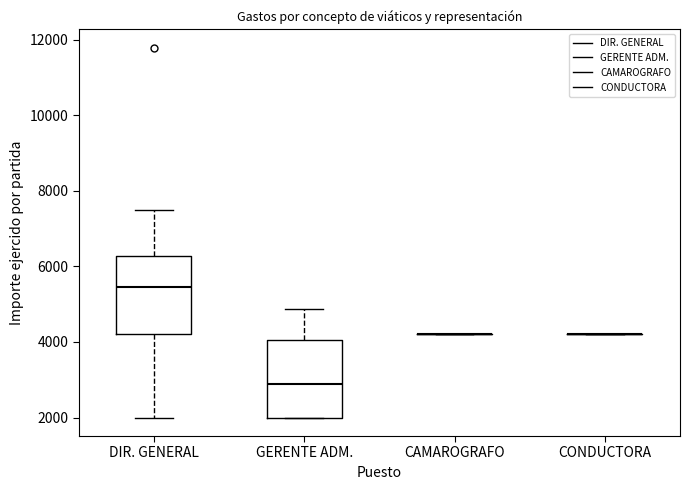

Reading left to right, transcribe this box plot: for each box, give where its median line is, the range the box spans, and where its two whiskers end, as read against the y-axis. The values are not printed on the chart, so give them approximately, as read against the axis.

DIR. GENERAL: median 5400, box 4200 to 6200, whiskers 2000 to 7600
GERENTE ADM.: median 2800, box 2000 to 4000, whiskers 2000 to 4800
CAMAROGRAFO: box collapsed to a line at 4200, whiskers 4200 to 4200
CONDUCTORA: box collapsed to a line at 4200, whiskers 4200 to 4200